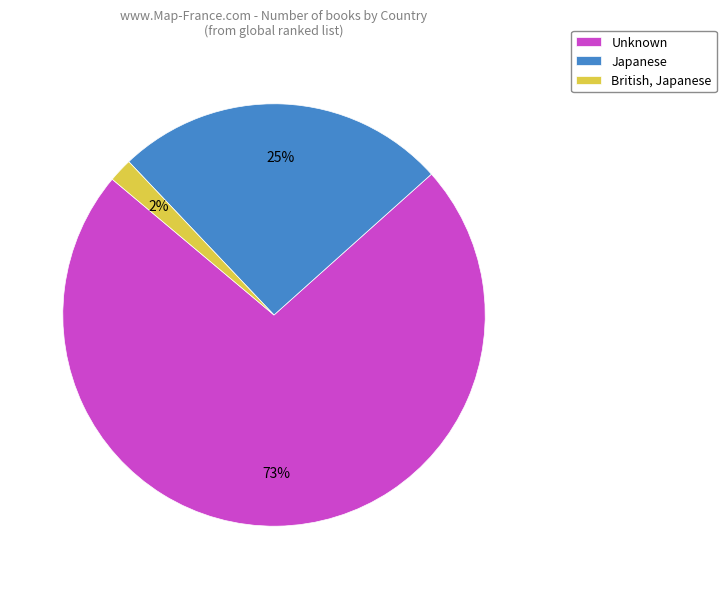

Rank the categories by value from lowest to highest.

British, Japanese, Japanese, Unknown